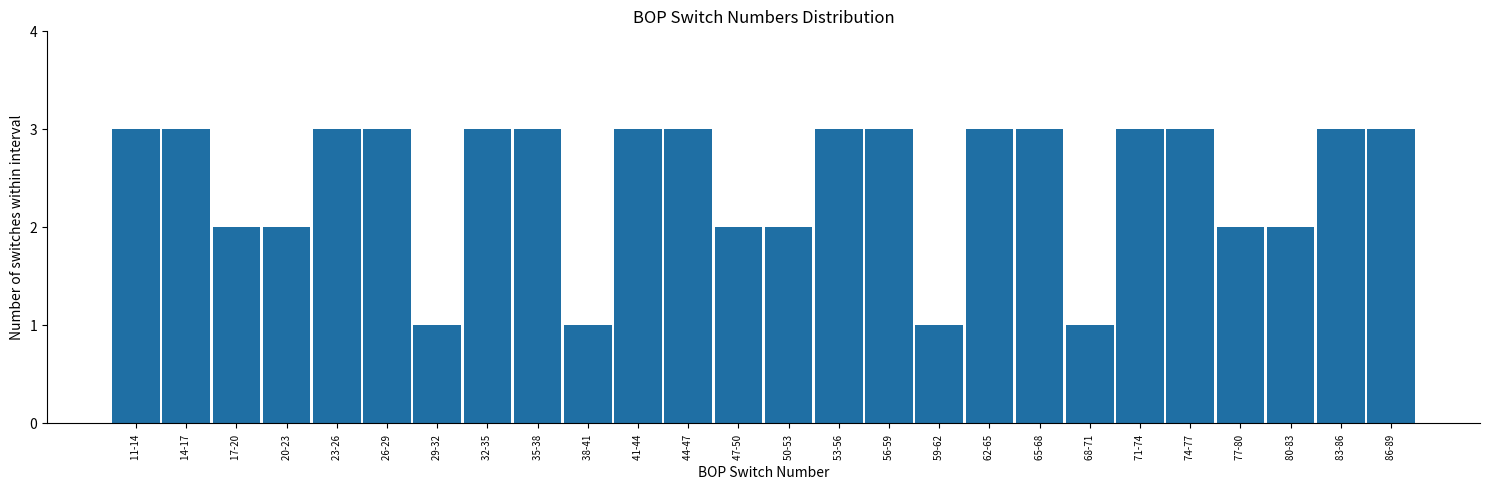

Reading left to right, transcribe all the data shown in this chart.

11-14 =3	14-17 =3	17-20 =2	20-23 =2	23-26 =3	26-29 =3	29-32 =1	32-35 =3	35-38 =3	38-41 =1	41-44 =3	44-47 =3	47-50 =2	50-53 =2	53-56 =3	56-59 =3	59-62 =1	62-65 =3	65-68 =3	68-71 =1	71-74 =3	74-77 =3	77-80 =2	80-83 =2	83-86 =3	86-89 =3